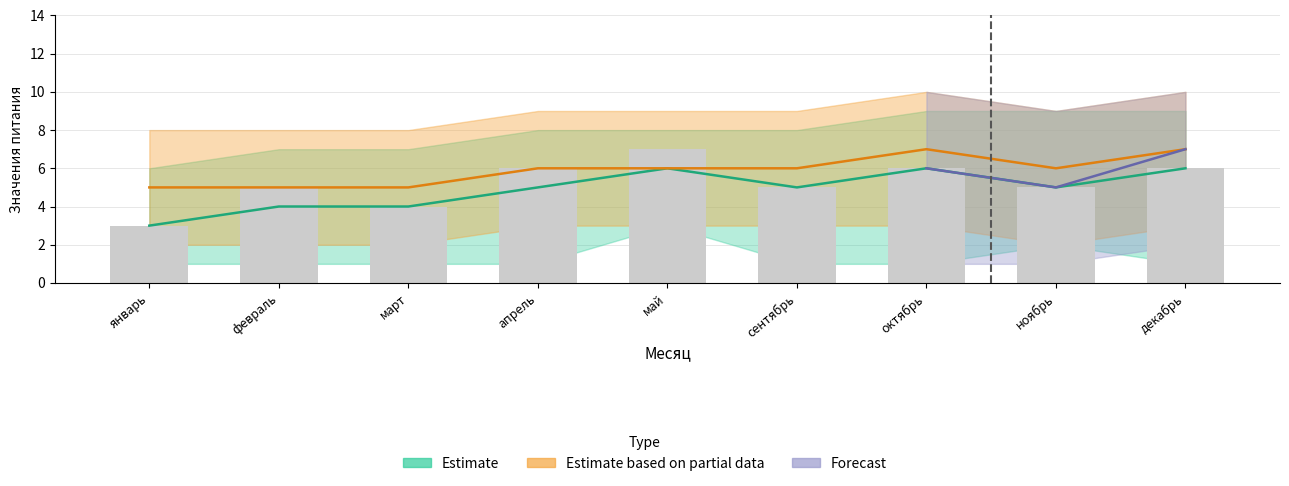

The value at январь is 3. True or false?

True